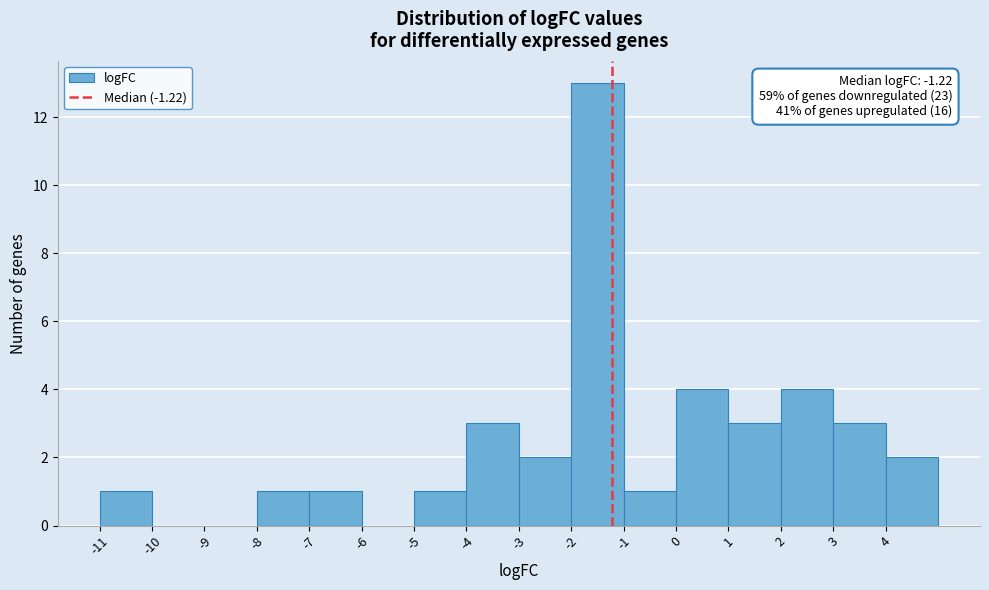

Which range on the x-axis has the tallest bar?

-2 to -1